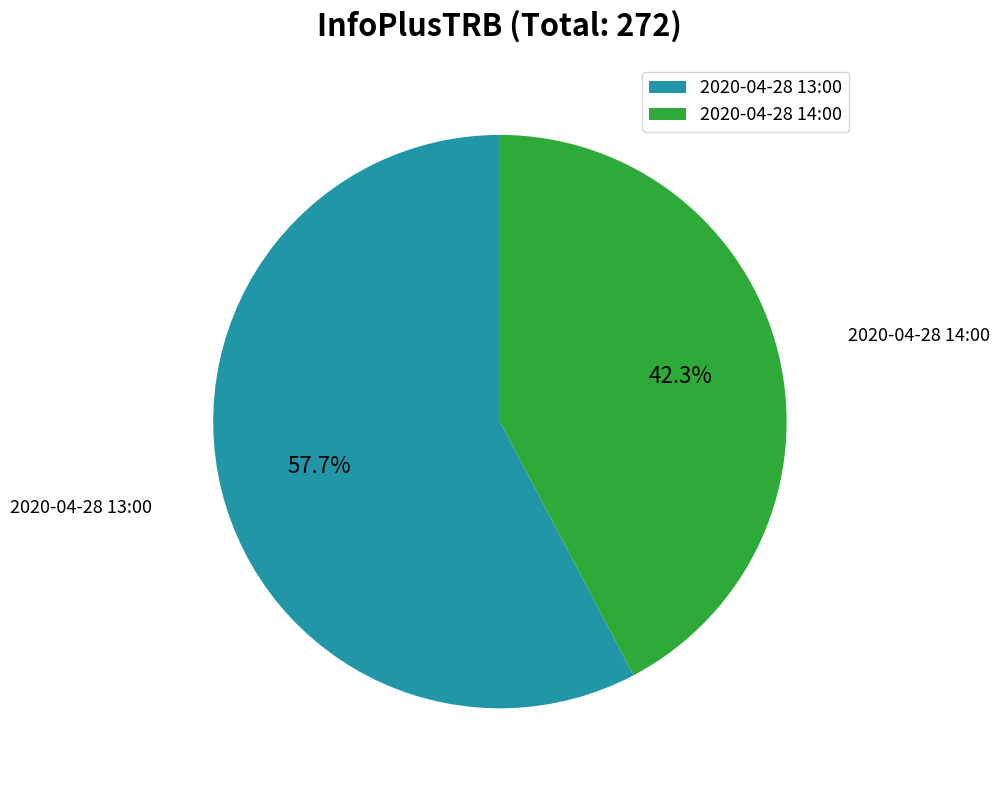

Which category has the biggest portion of the pie?

2020-04-28 13:00